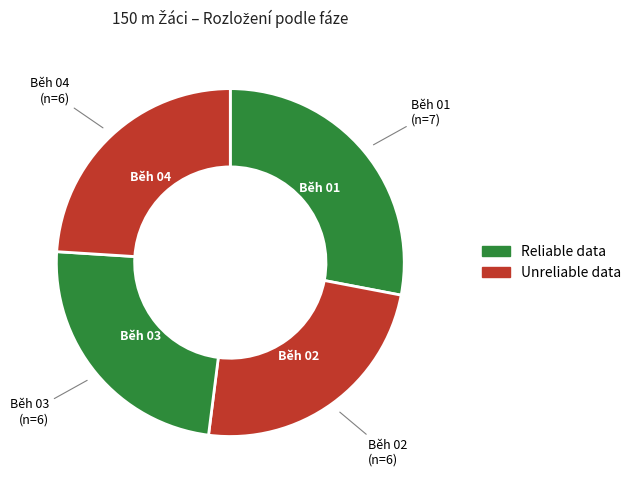

Count the number of slices in the pie.

4